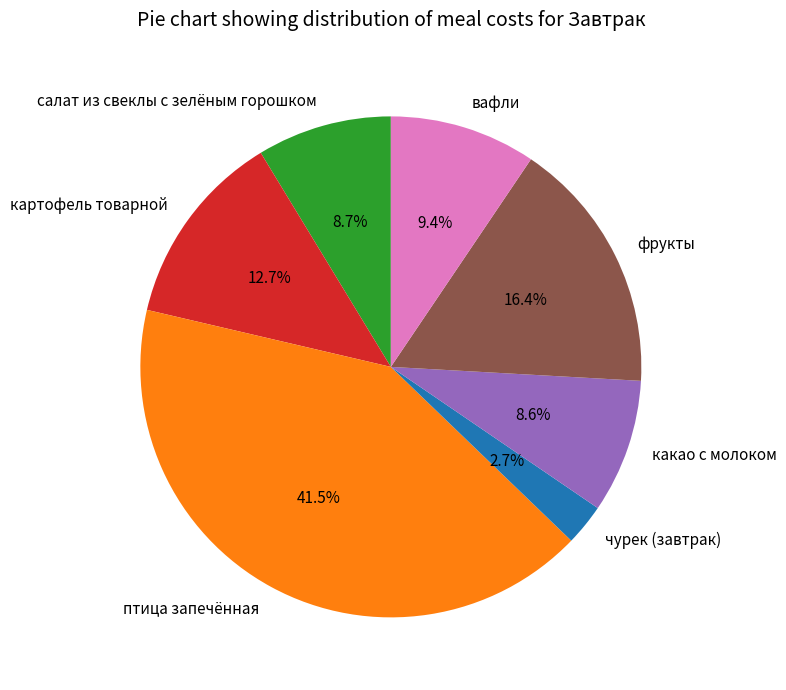

Is the sum of картофель товарной and чурек (завтрак) greater than half?

No